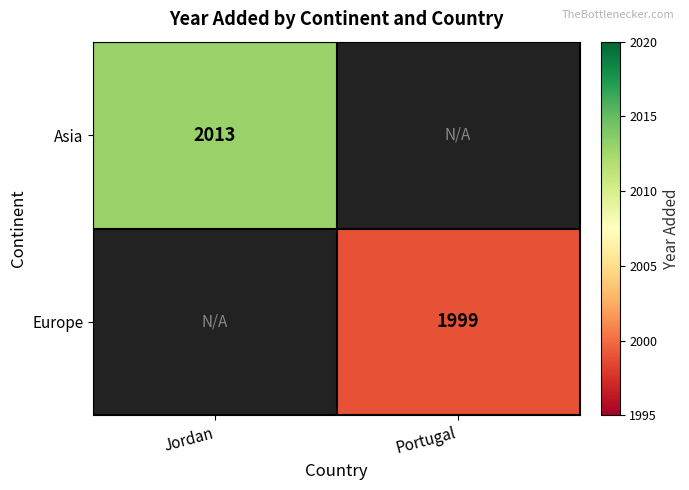

The Asia series shows 444.4 at Jordan. True or false?

False